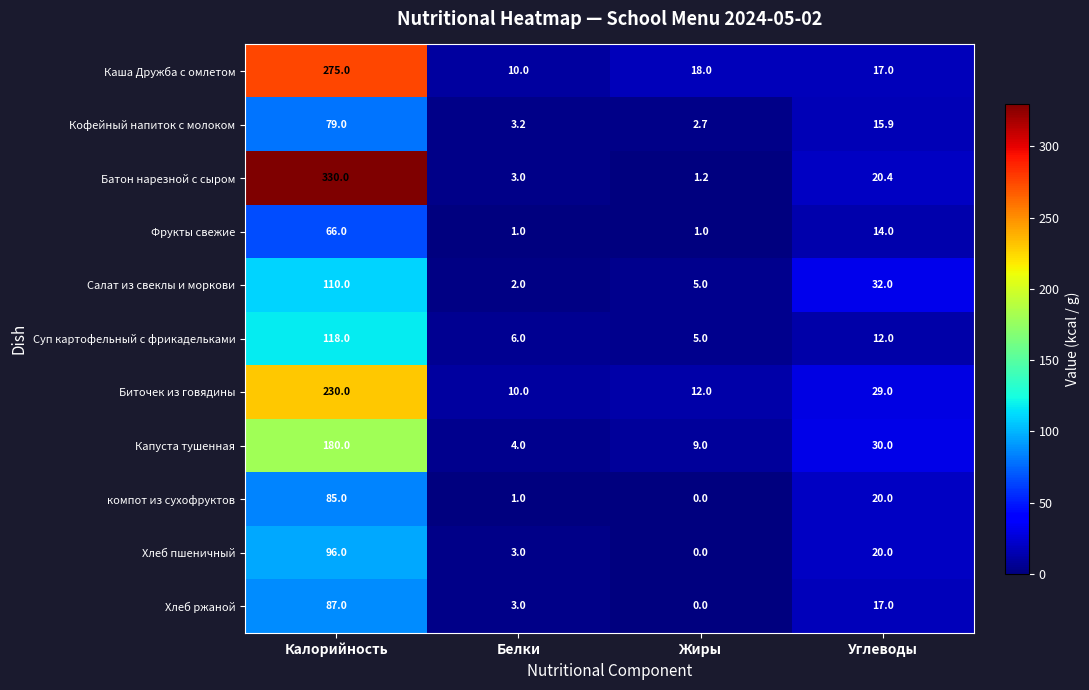

The value of Хлеб пшеничный at Жиры is 62.8. True or false?

False